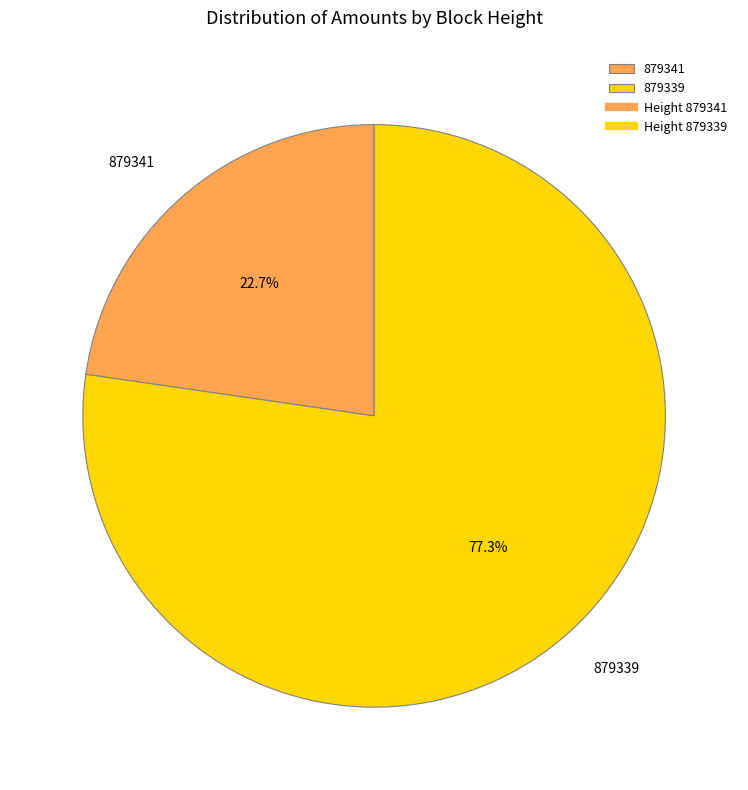

Rank the categories by value from highest to lowest.

879339, 879341